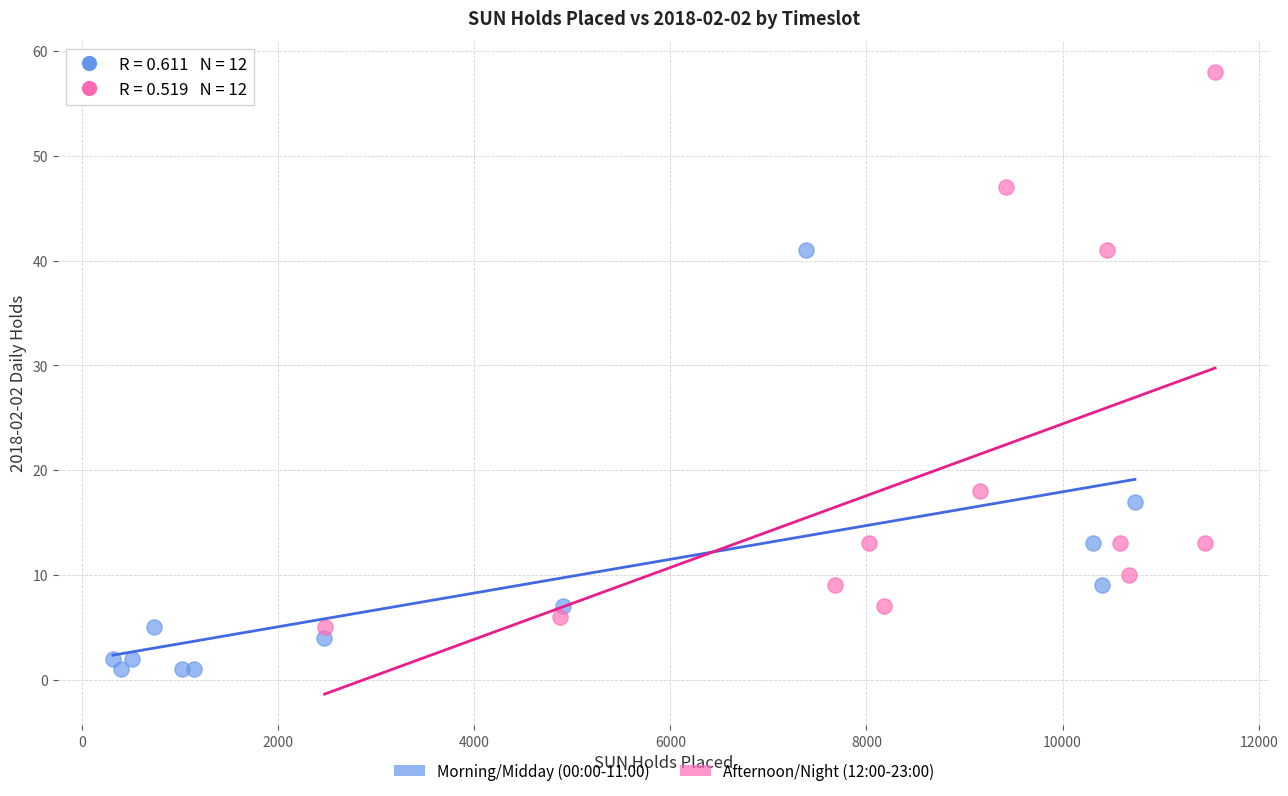

Which series has the widest spread of Y values?

Afternoon/Night (12:00-23:00)